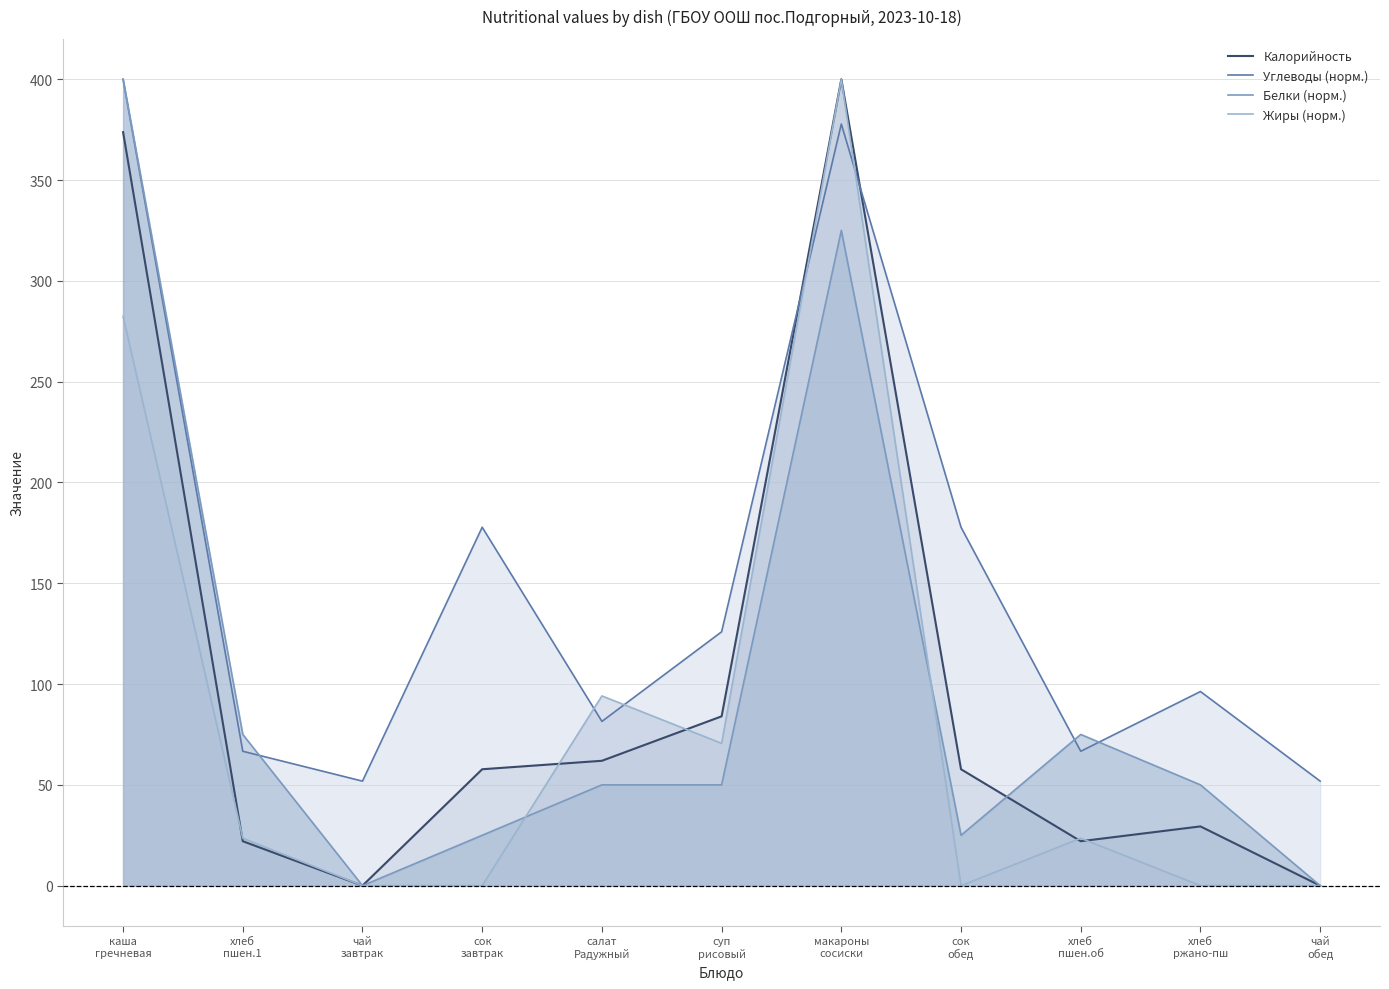

True or false: Жиры (норм.) has a value of -240.1 at чай
обед.

False